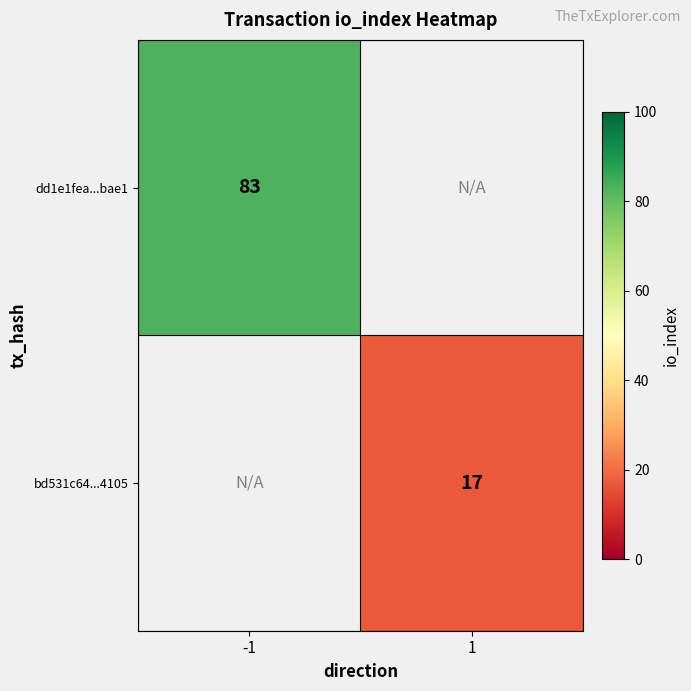

The dd1e1fea...bae1 series shows 146 at -1. True or false?

False